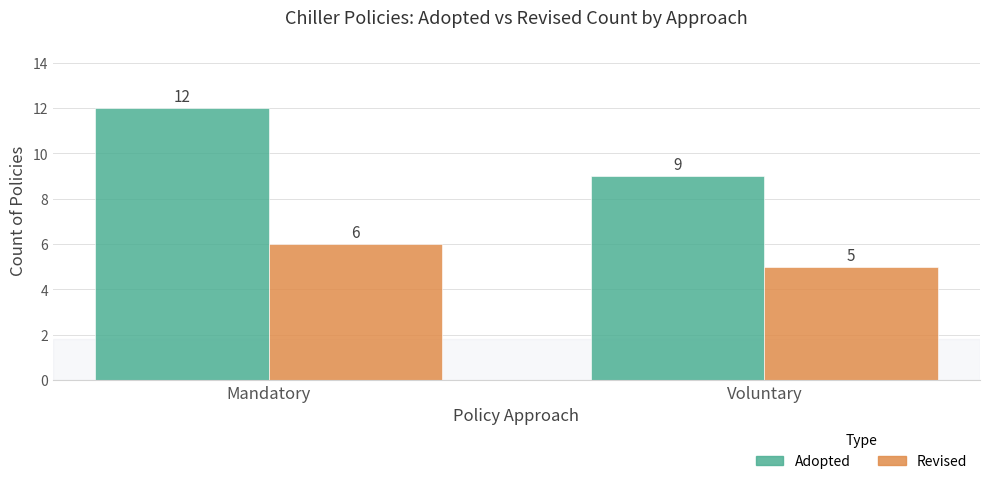

Reading left to right, what are all the values shown in this chart?

Adopted: Mandatory=12	Voluntary=9
Revised: Mandatory=6	Voluntary=5